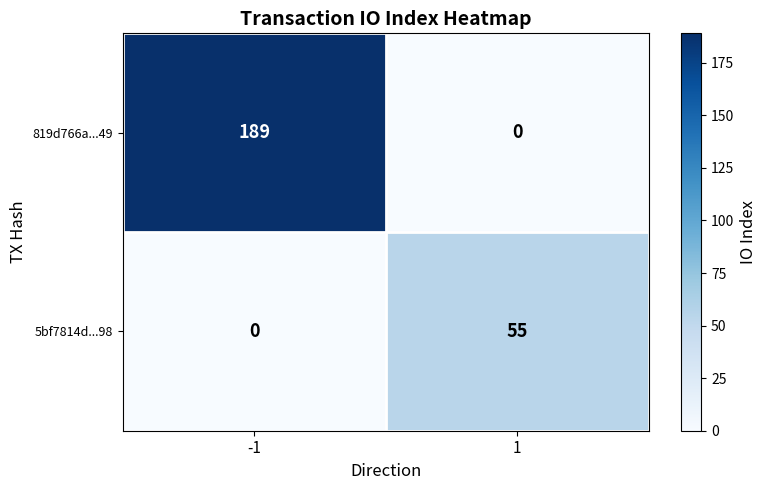

Which series changed the most between -1 and 1?

819d766a...49